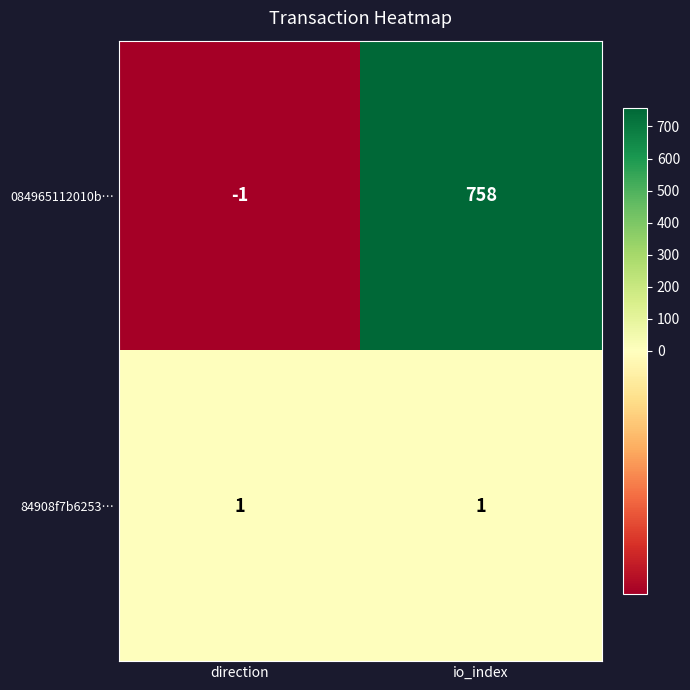

Reading left to right, transcribe all the data shown in this chart.

084965112010b…: direction=-1	io_index=758
84908f7b6253…: direction=1	io_index=1